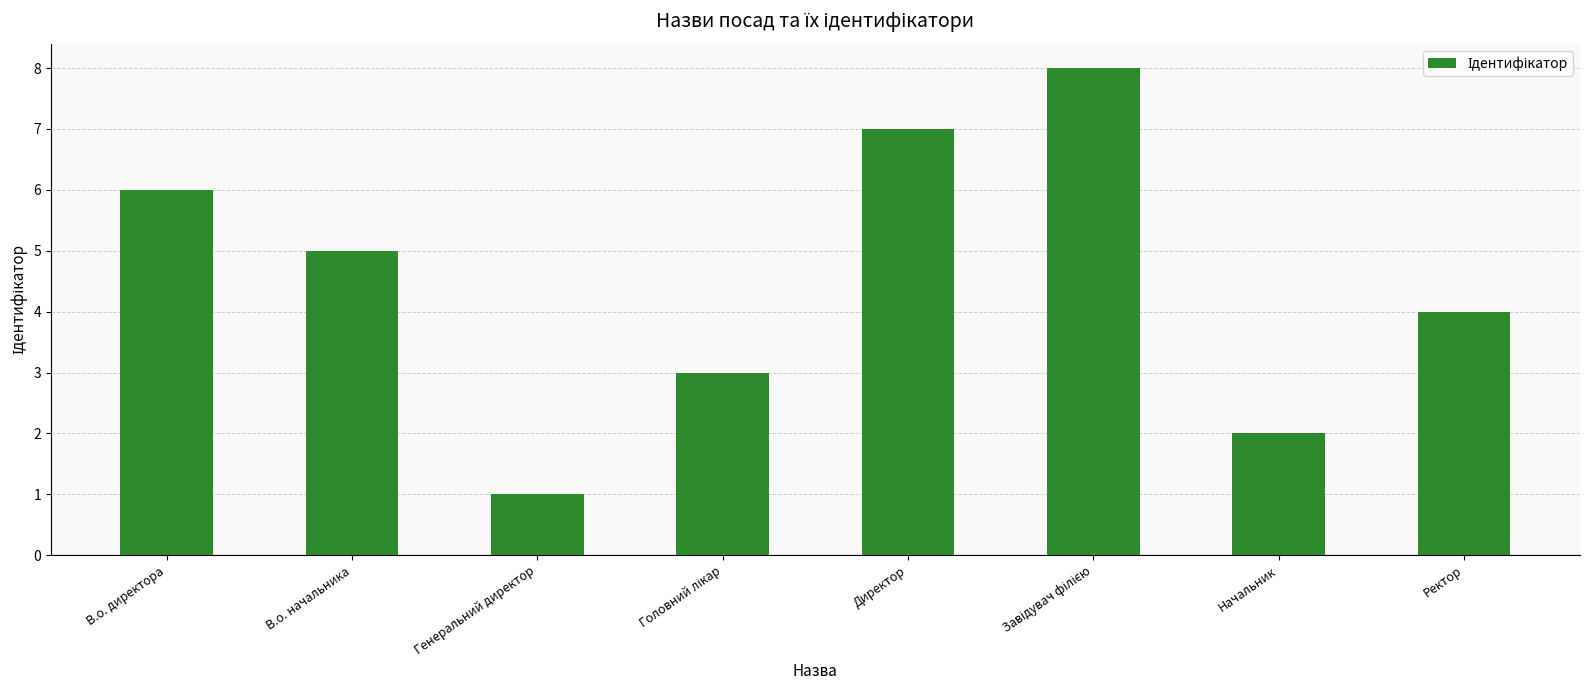

The chart shows a value of 7 at Директор. True or false?

True